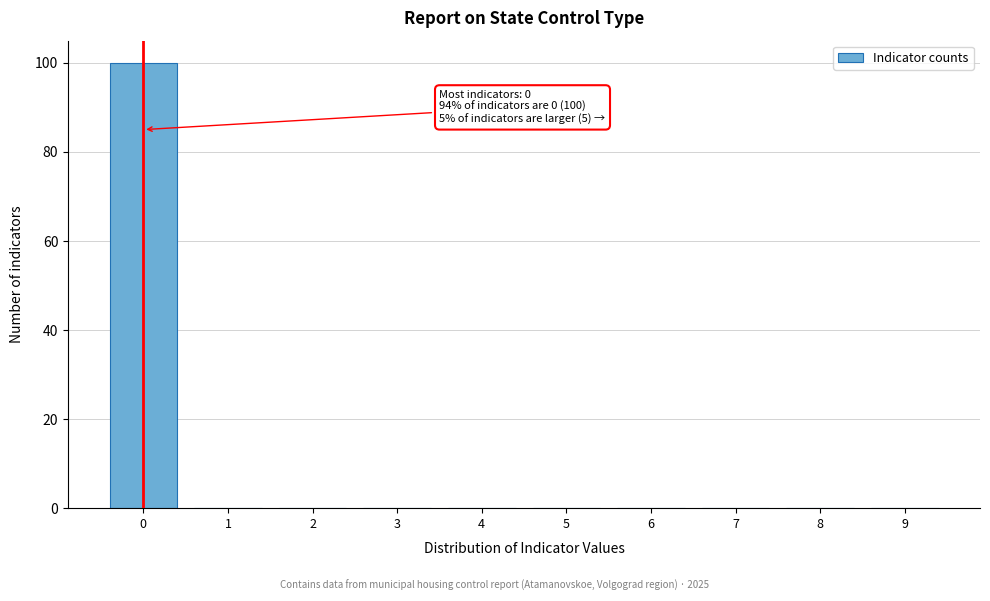

Which range on the x-axis has the tallest bar?

-0.5 to 0.5